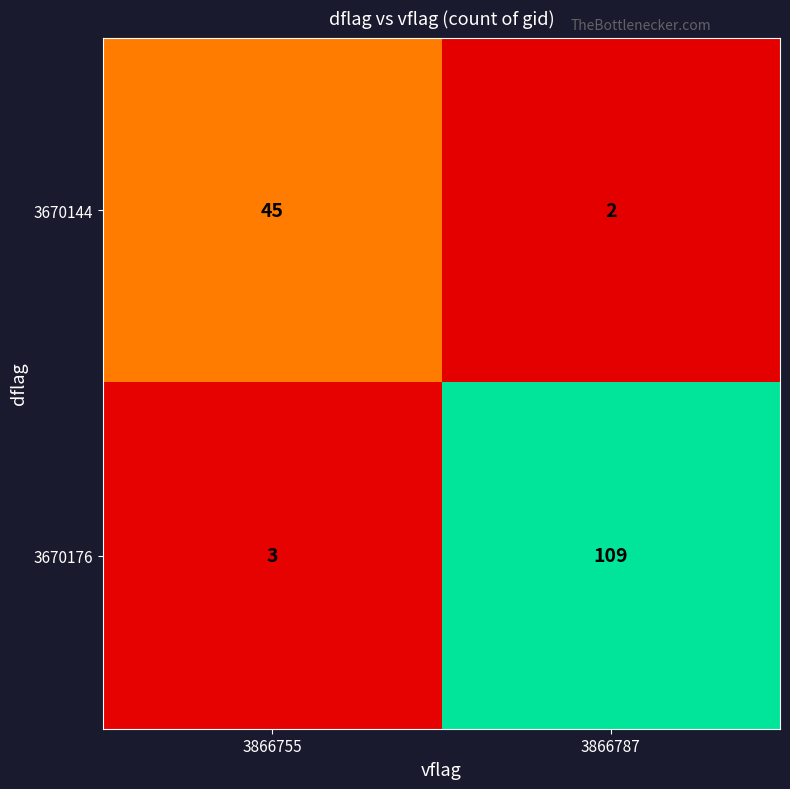

The value of 3670144 at 3866755 is 74. True or false?

False